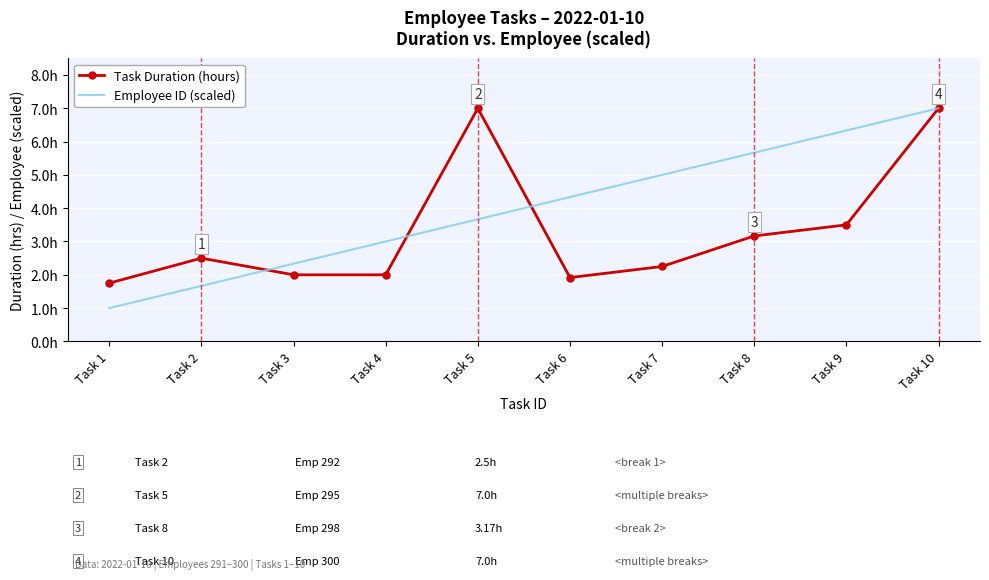

What are all the series names shown in the legend?

Task Duration (hours), Employee ID (scaled)